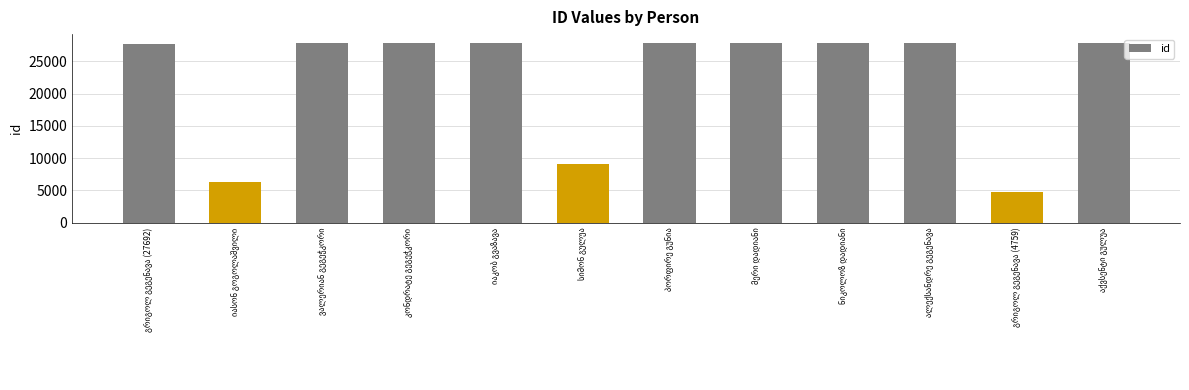

What is the smallest value displayed?

4759